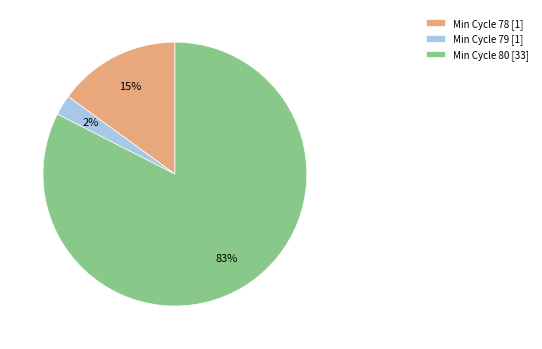

To the nearest percent, what portion does Min Cycle 80 [33] represent?

83%